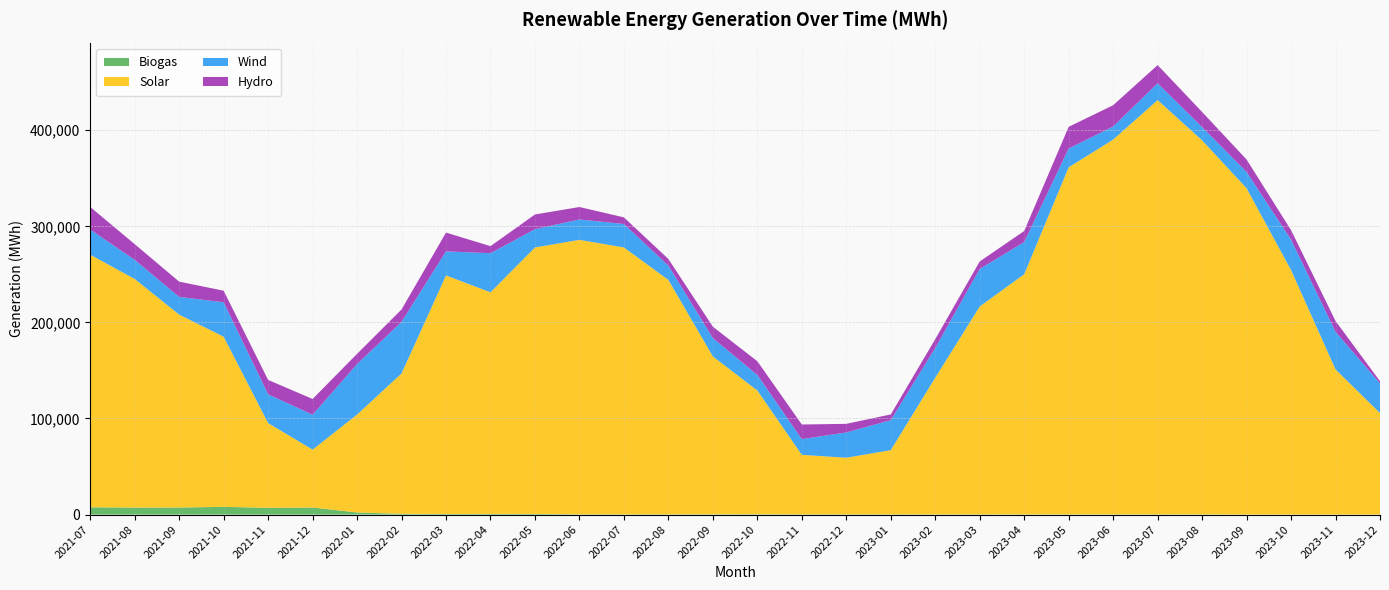

Reading left to right, transcribe all the data shown in this chart.

Biogas: 2021-07=7568	2021-08=7295	2021-09=7340	2021-10=8017	2021-11=7045	2021-12=7345	2022-01=2211	2022-02=803	2022-03=580	2022-04=651	2022-05=658	2022-06=245	2022-07=216	2022-08=243	2022-09=305	2022-10=359	2022-11=232	2022-12=233	2023-01=230	2023-02=190	2023-03=195	2023-04=143	2023-05=171	2023-06=159	2023-07=189	2023-08=176	2023-09=46	2023-10=56	2023-11=54	2023-12=61
Solar: 2021-07=262882	2021-08=237915	2021-09=200747	2021-10=177106	2021-11=88174	2021-12=60230	2022-01=101858	2022-02=146053	2022-03=248304	2022-04=230649	2022-05=277353	2022-06=285655	2022-07=277788	2022-08=243954	2022-09=164276	2022-10=128793	2022-11=61946	2022-12=58915	2023-01=66826	2023-02=142258	2023-03=216393	2023-04=249982	2023-05=361221	2023-06=390064	2023-07=431140	2023-08=389298	2023-09=339573	2023-10=254446	2023-11=151044	2023-12=105583
Wind: 2021-07=26181	2021-08=19848	2021-09=18453	2021-10=35781	2021-11=29962	2021-12=36326	2022-01=52488	2022-02=53671	2022-03=25031	2022-04=40679	2022-05=18957	2022-06=21212	2022-07=24377	2022-08=14901	2022-09=19072	2022-10=16162	2022-11=16326	2022-12=26317	2023-01=31221	2023-02=30909	2023-03=39032	2023-04=33439	2023-05=19552	2023-06=13633	2023-07=17508	2023-08=13777	2023-09=16912	2023-10=31650	2023-11=39138	2023-12=30807
Hydro: 2021-07=23471	2021-08=16382	2021-09=15867	2021-10=12074	2021-11=14958	2021-12=16374	2022-01=10712	2022-02=12921	2022-03=19547	2022-04=7358	2022-05=15327	2022-06=12969	2022-07=6909	2022-08=6888	2022-09=11827	2022-10=14253	2022-11=15222	2022-12=8955	2023-01=5933	2023-02=9195	2023-03=7791	2023-04=11551	2023-05=22579	2023-06=22126	2023-07=18925	2023-08=15750	2023-09=12981	2023-10=9825	2023-11=11230	2023-12=2319